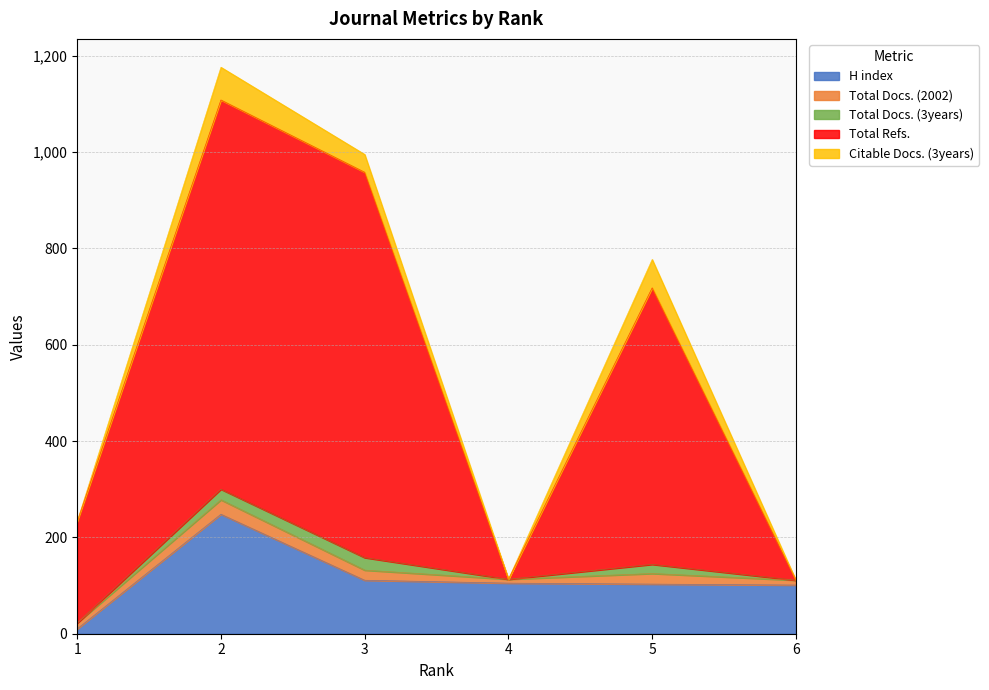

How many data points in Total Docs. (3years) are less than 19?

3